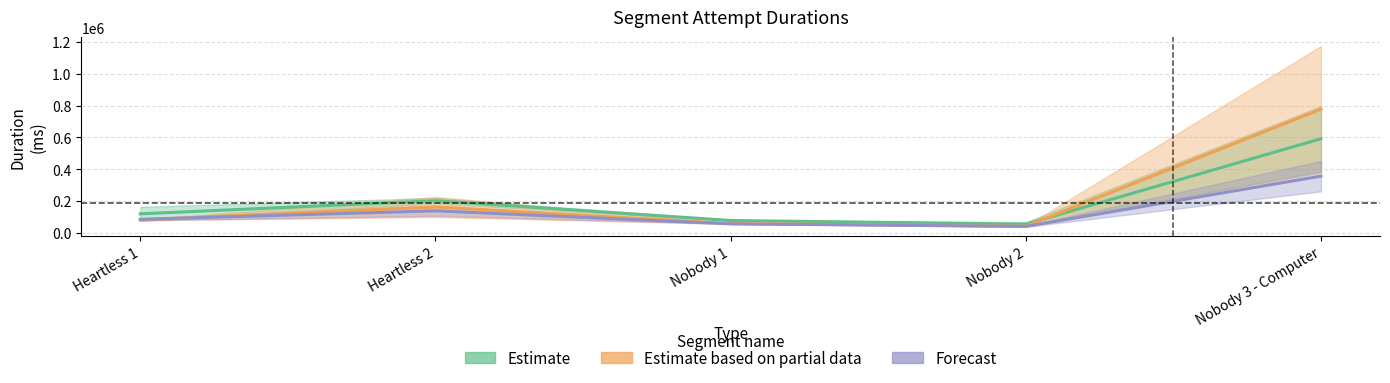

What is the approximate value of Estimate at Nobody 2?

53948.5